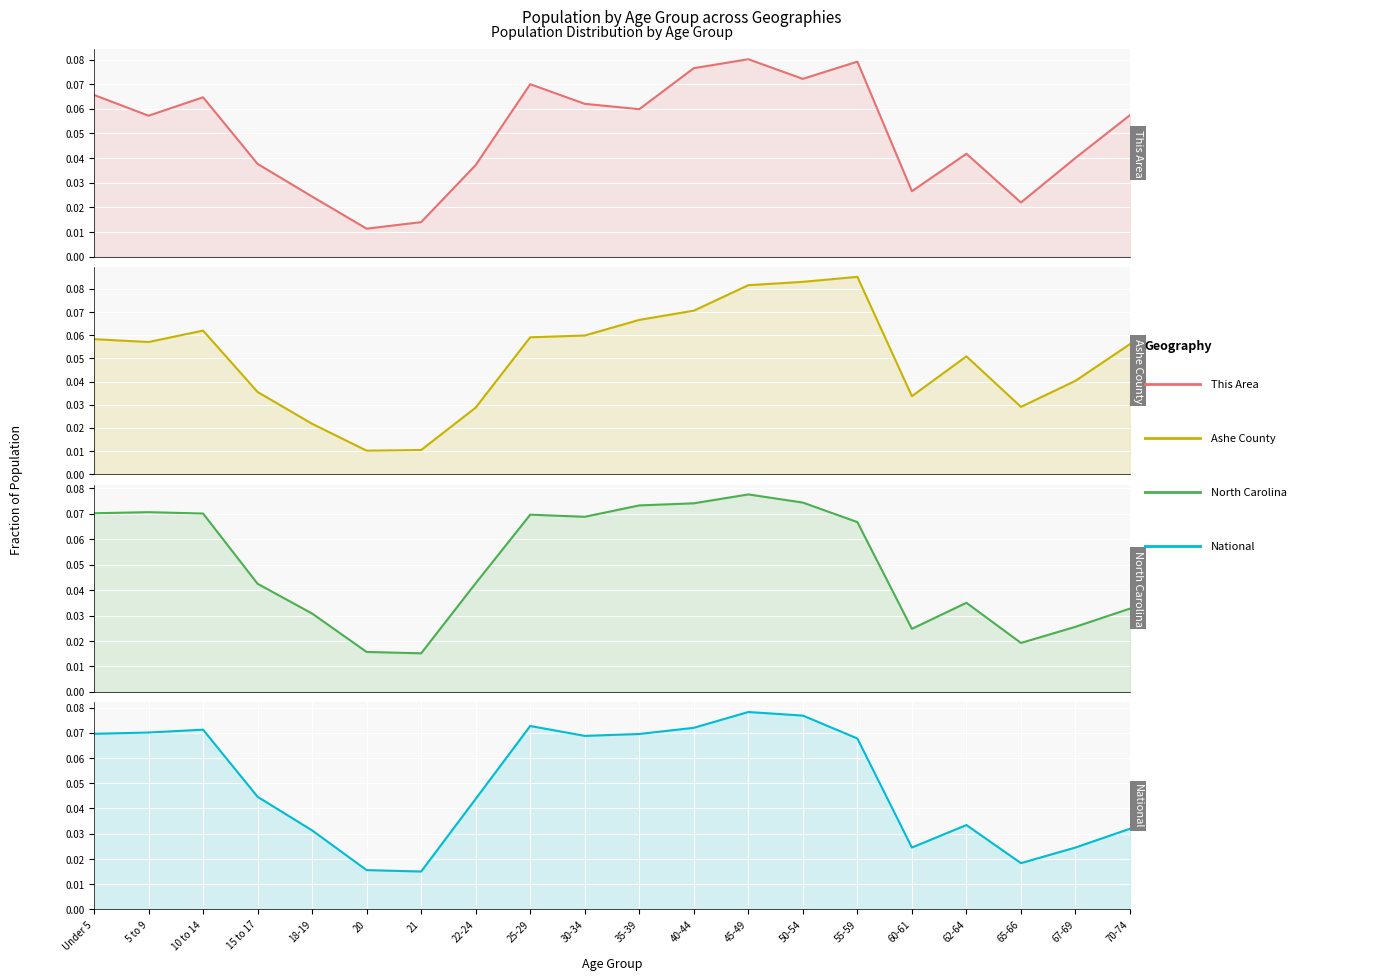

Which category has the lowest value in the This Area series?

20